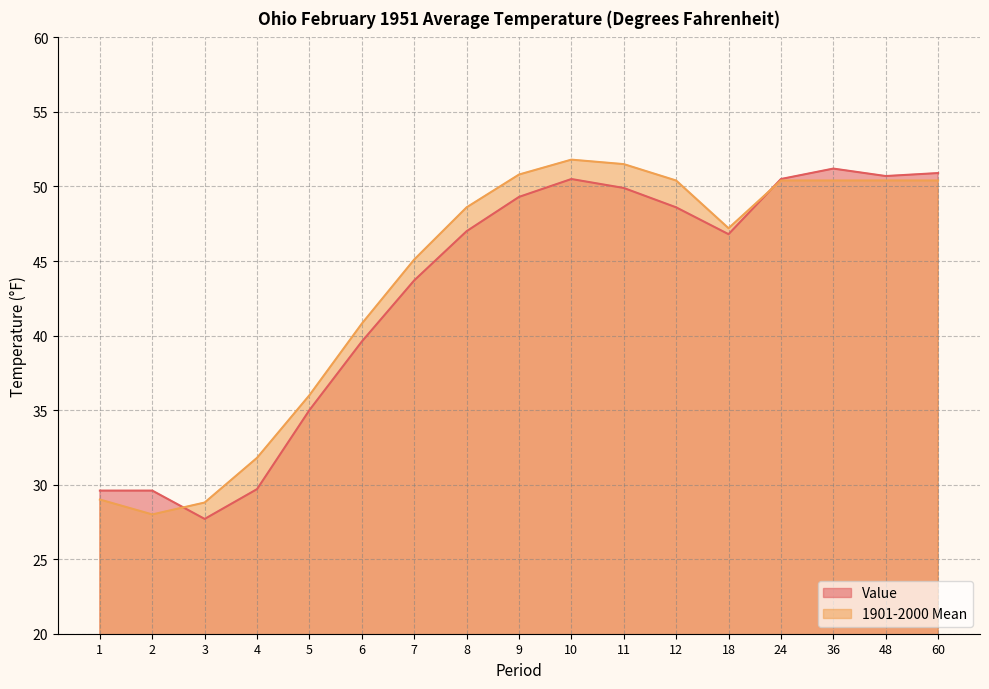

What is the difference between the highest and lowest values at 10?

1.3